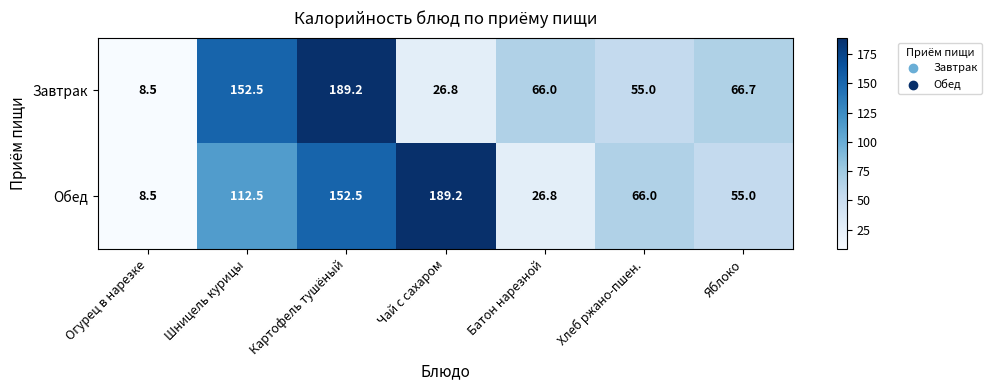

What is the smallest value displayed?

8.5